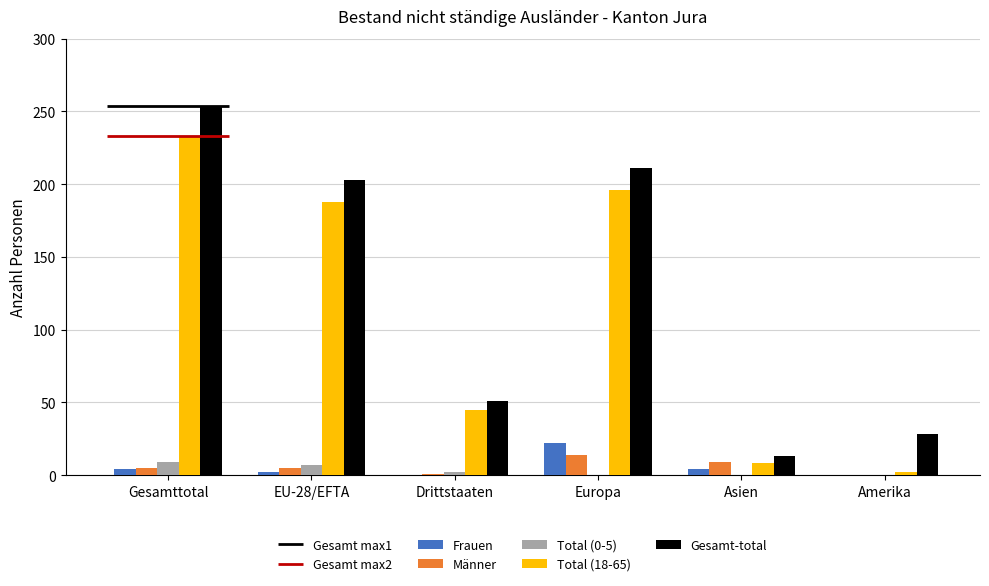

Reading left to right, what are all the values shown in this chart?

Frauen: 4	2	0	22	4	0
Männer: 5	5	1	14	9	0
Total (0-5): 9	7	2	0	0	0
Total (18-65): 233	188	45	196	8	2
Gesamt-total: 254	203	51	211	13	28